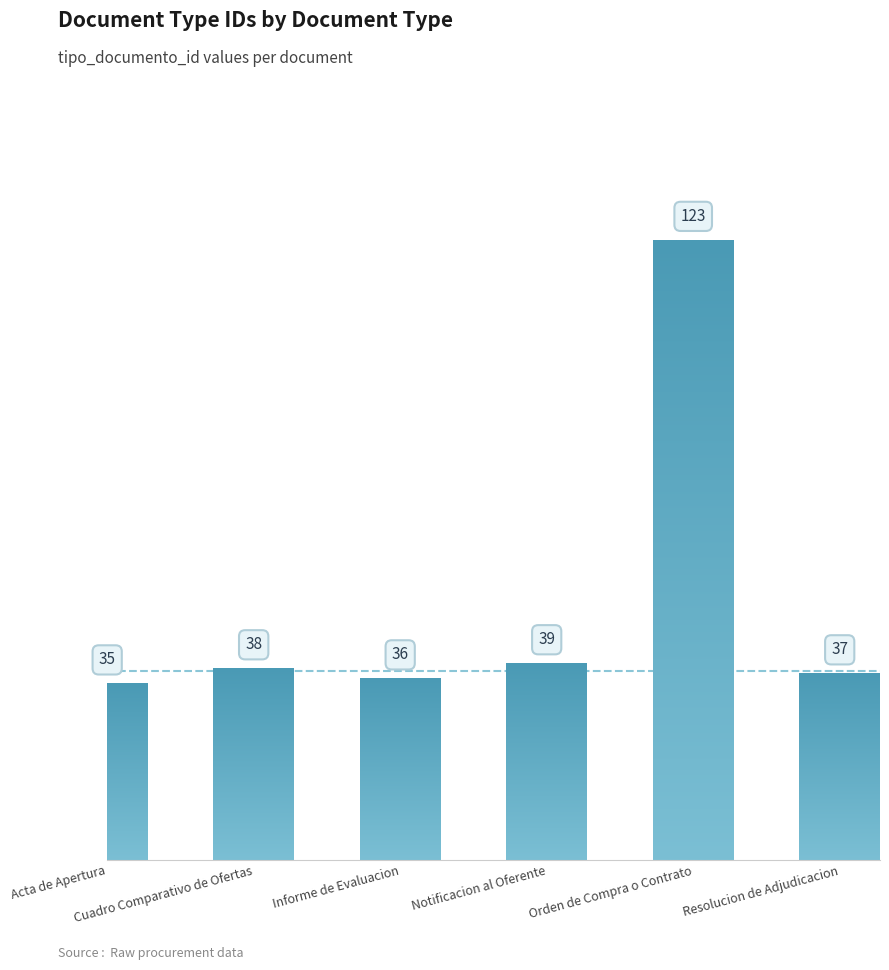

What is the label of the 6th bar from the left?

Resolucion de Adjudicacion